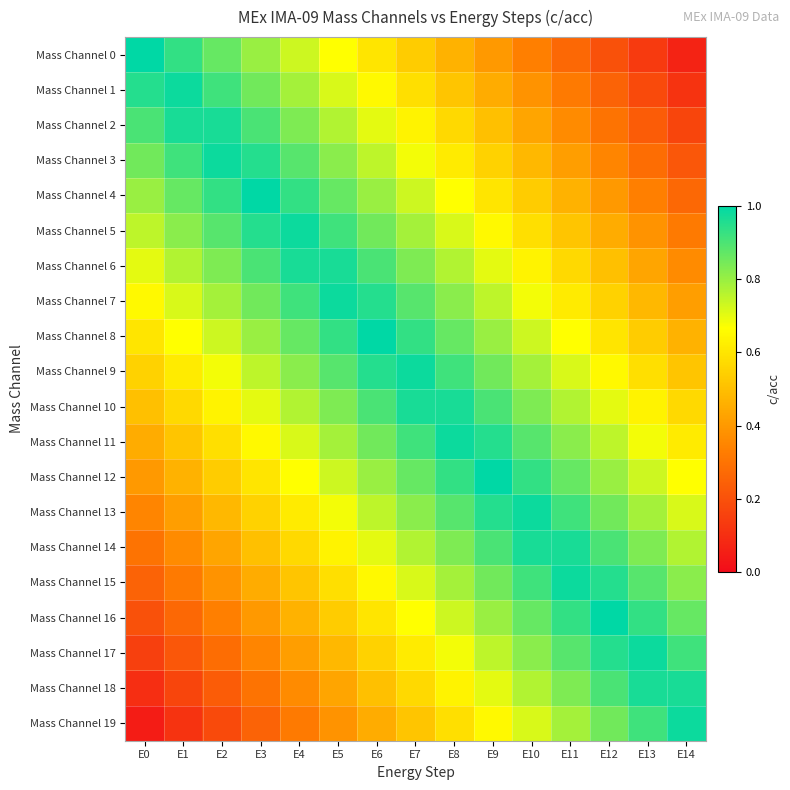

How many data points does each series have?

15